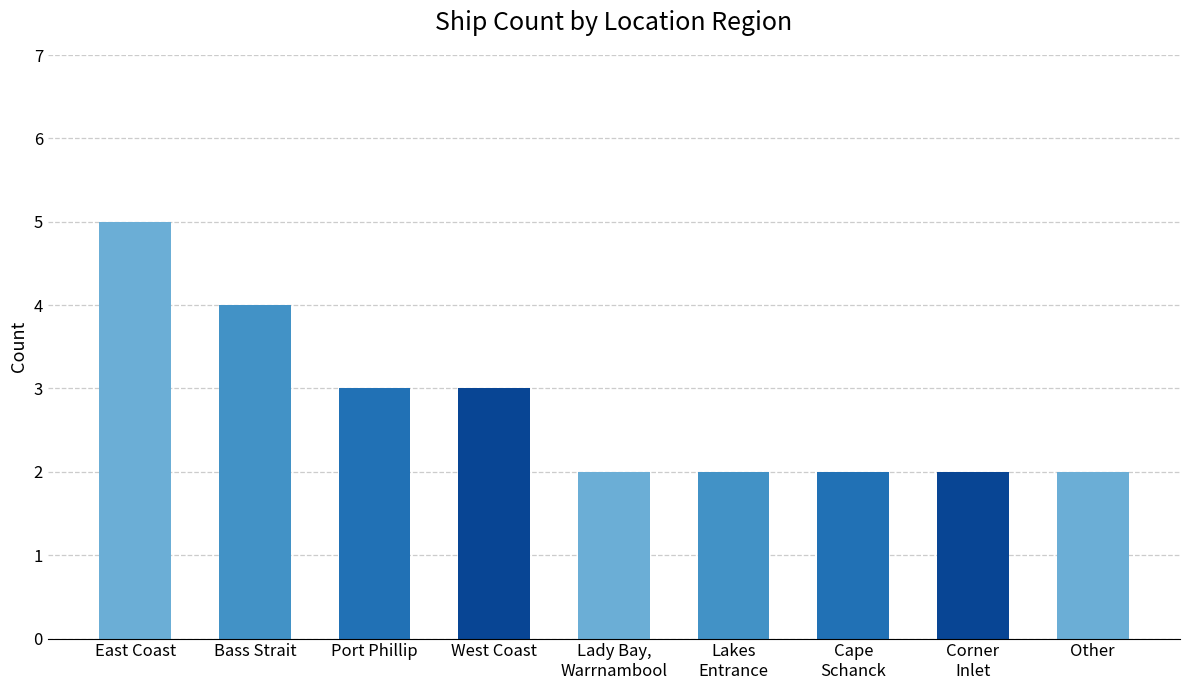

Approximately how many times larger is the value at Corner
Inlet compared to West Coast?

0.7